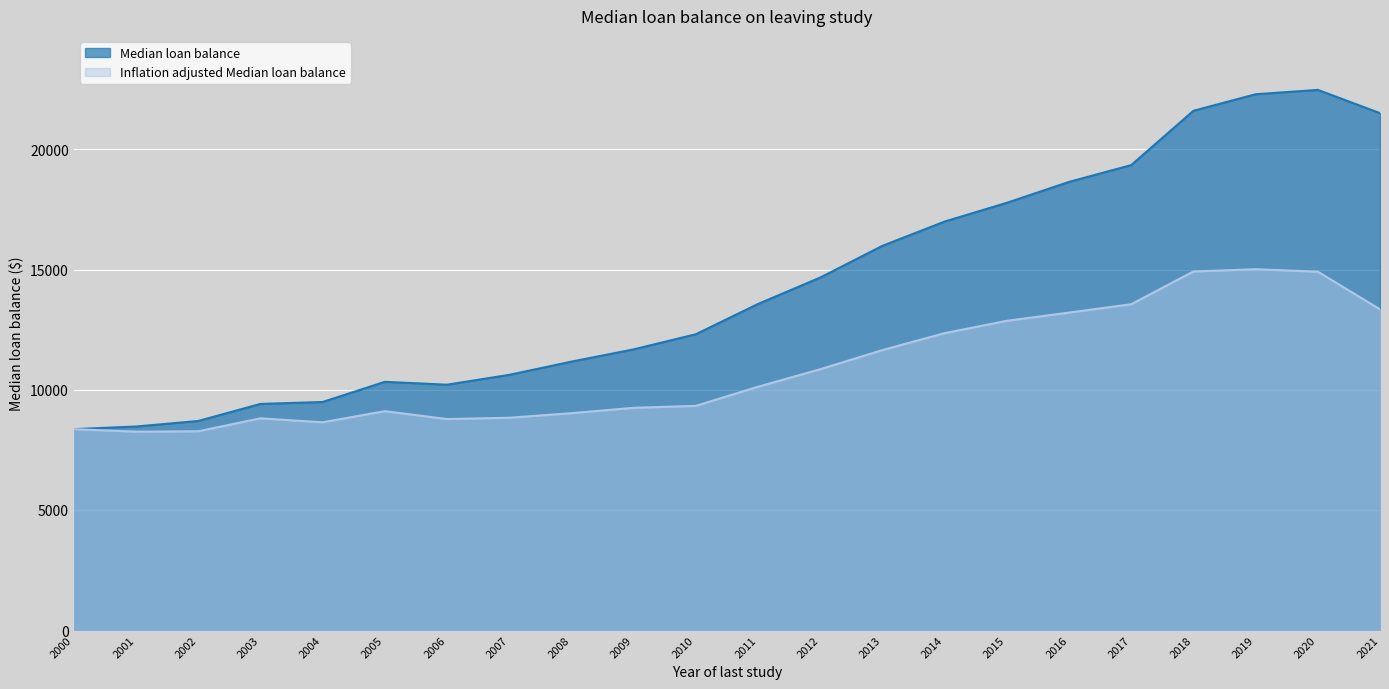

The Median loan balance series shows 17000 at 2014. True or false?

True